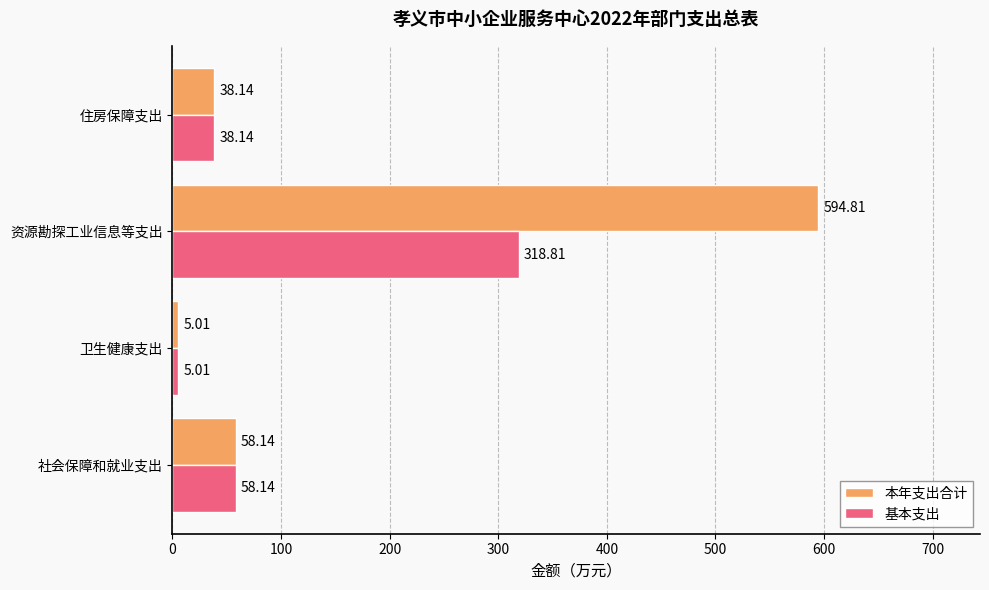

What is the difference between the maximum and minimum values in the 本年支出合计 series?

589.8